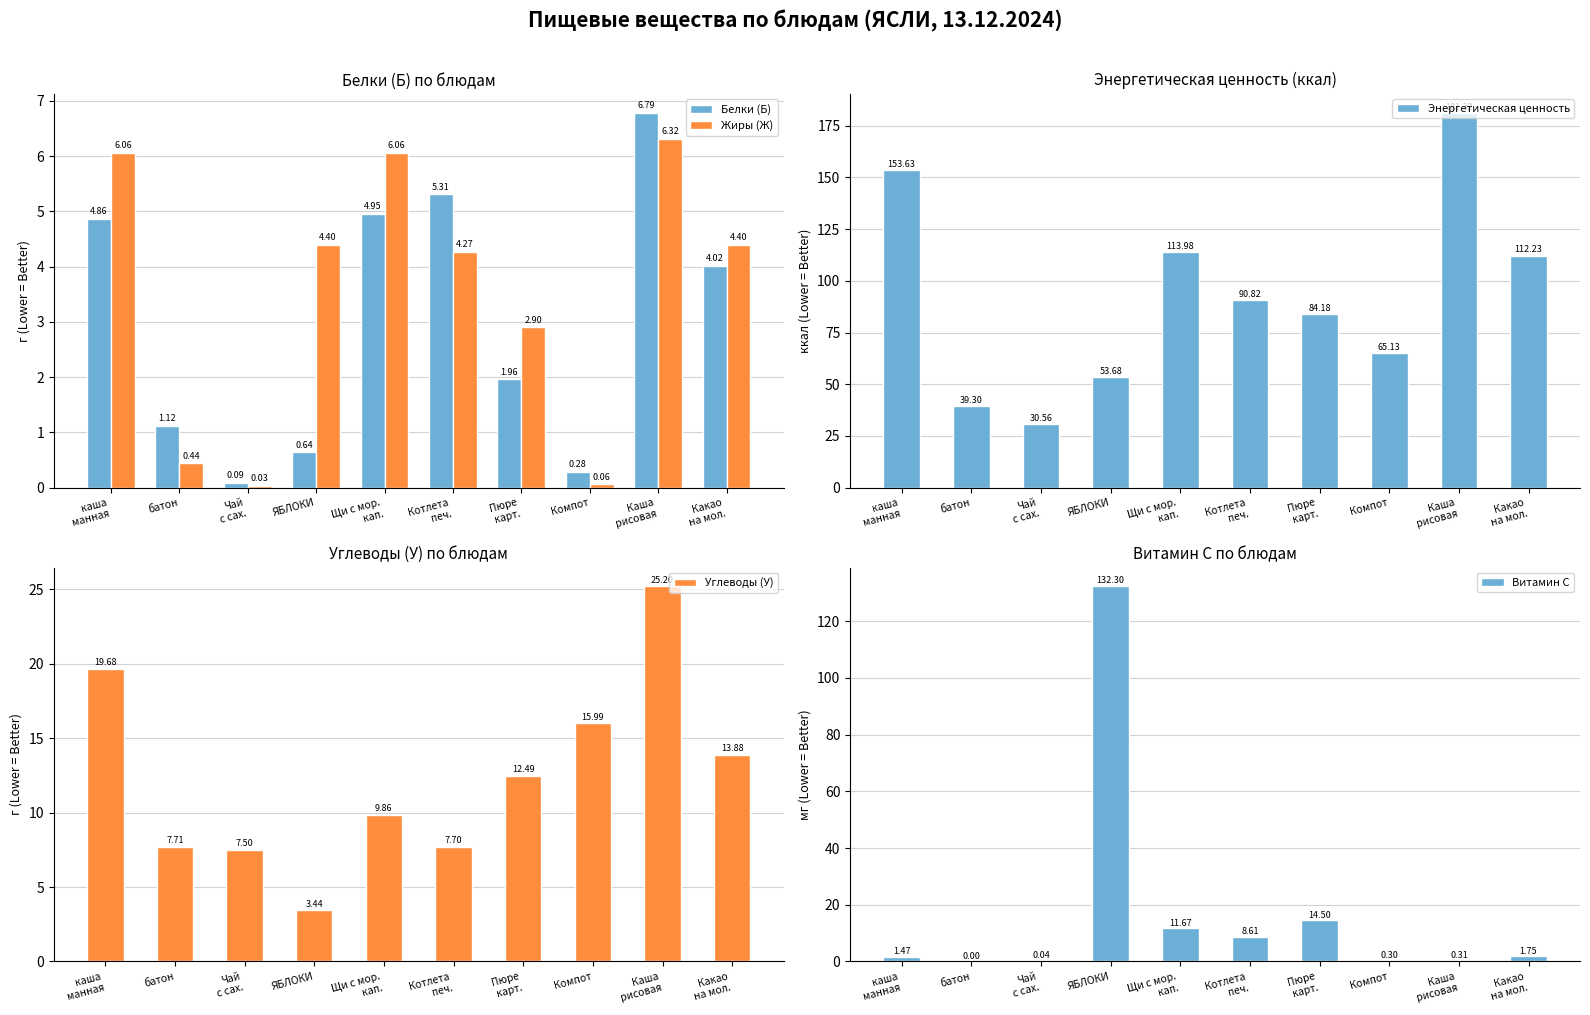

True or false: Энергетическая ценность has a value of 153.6 at каша
манная.

True